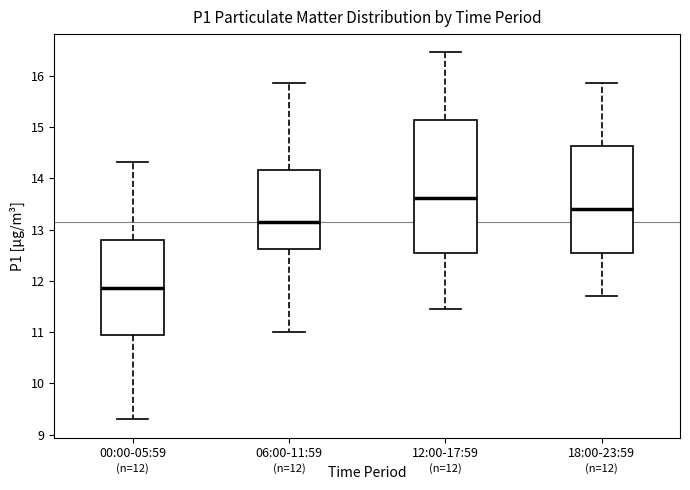

Comparing the boxes themselves (not the whiskers), which one is the tallest?

12:00-17:59